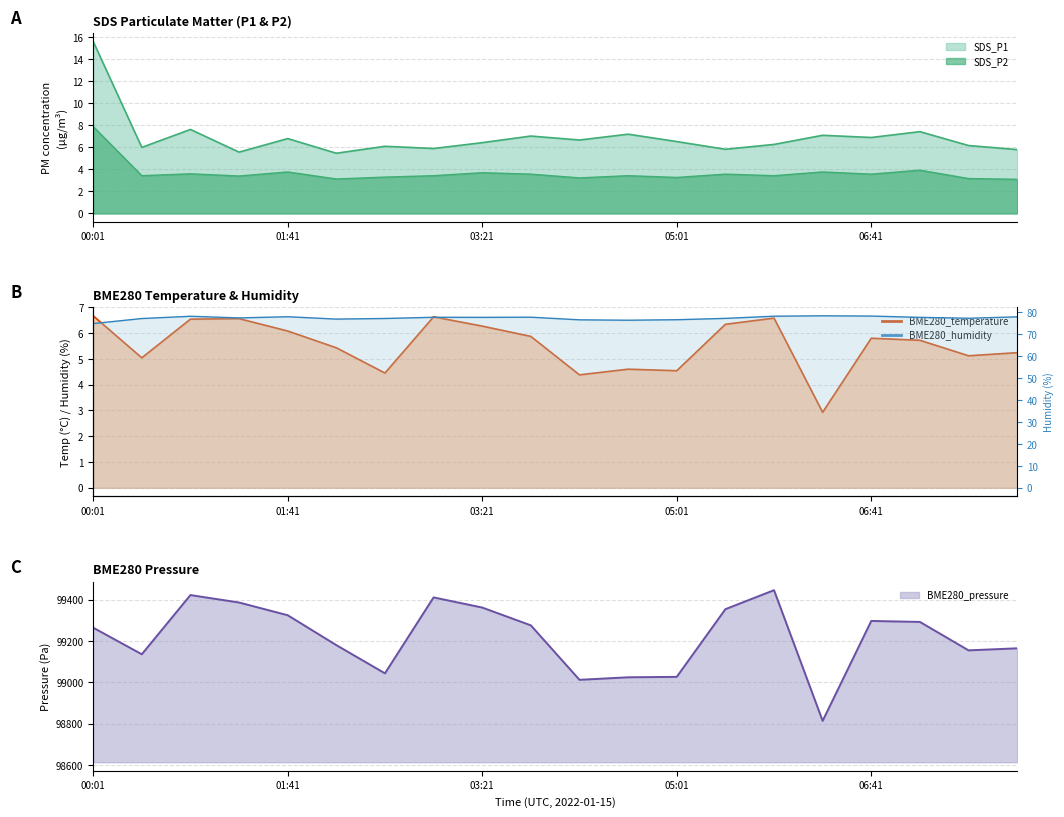

How many lines are shown in the chart?

5